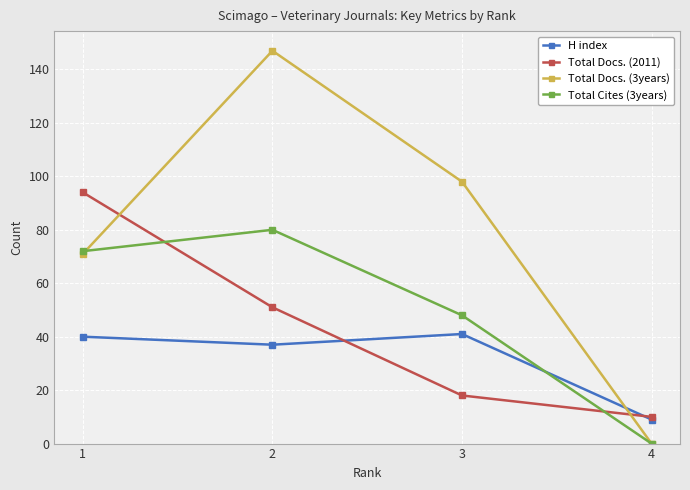

Is the value of Total Docs. (2011) at 4 greater than the value of Total Cites (3years) at 4?

Yes